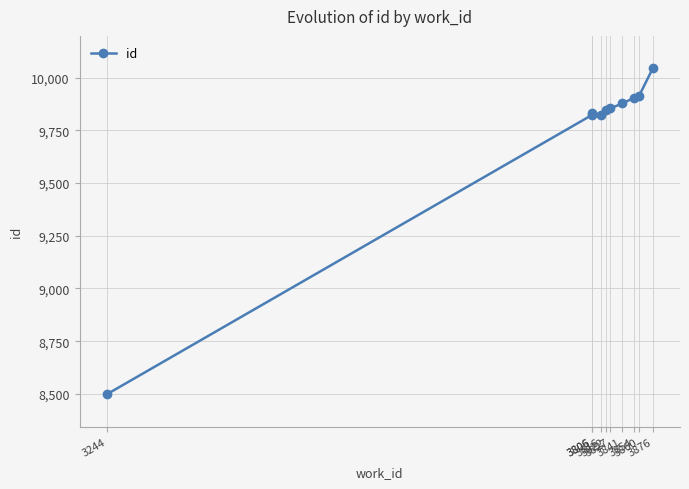

What is the value of the 3rd point from the left?

9824